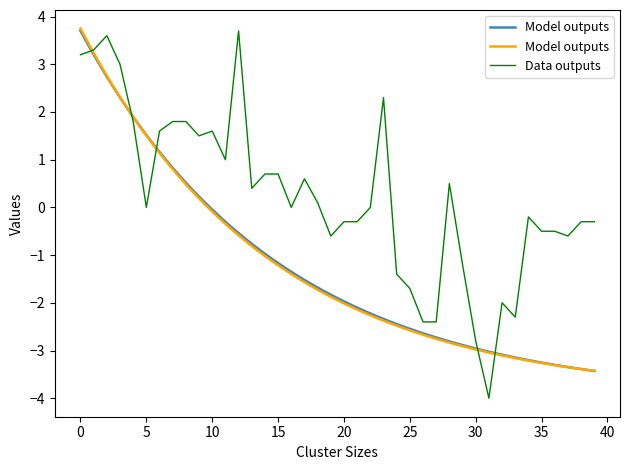

Reading right to left, what are all the values shown in this chart?

-0.3	-0.3	-0.6	-0.5	-0.5	-0.2	-2.3	-2.0	-4.0	-2.8	-1.2	0.5	-2.4	-2.4	-1.7	-1.4	2.3	0.0	-0.3	-0.3	-0.6	0.1	0.6	0.0	0.7	0.7	0.4	3.7	1.0	1.6	1.5	1.8	1.8	1.6	0.0	1.8	3.0	3.6	3.3	3.2